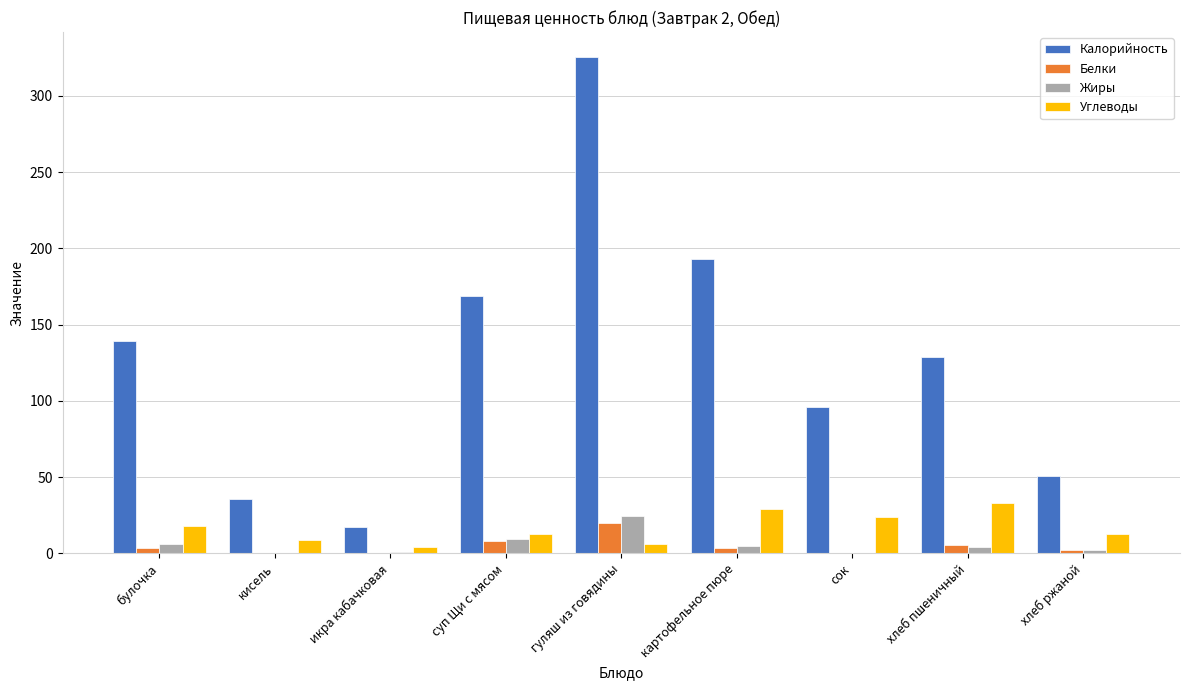

Is it true that Калорийность equals 158.7 at сок?

False